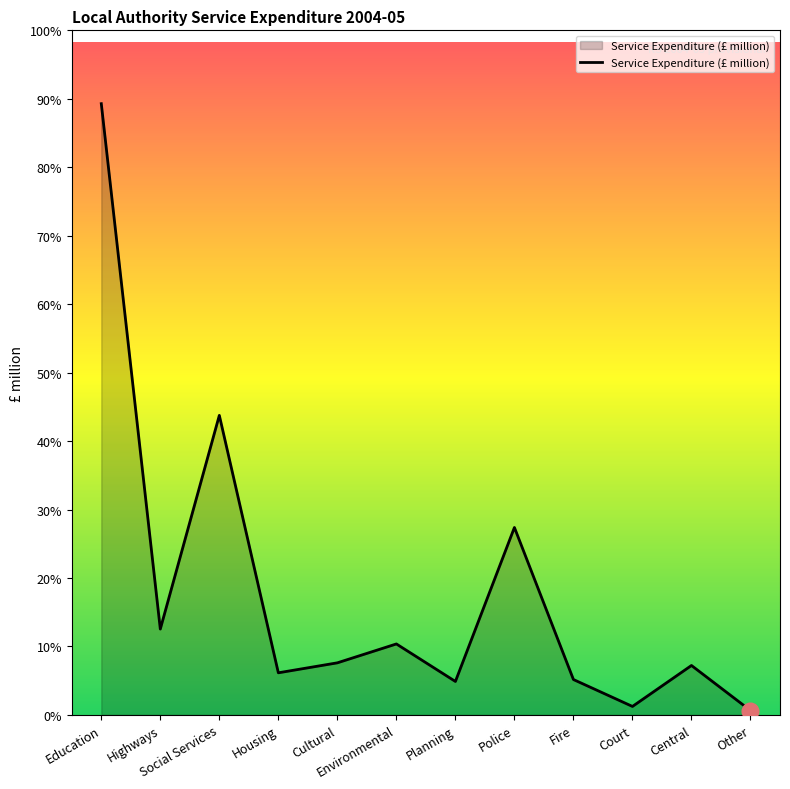

Where does the data first go above 2835?

Education